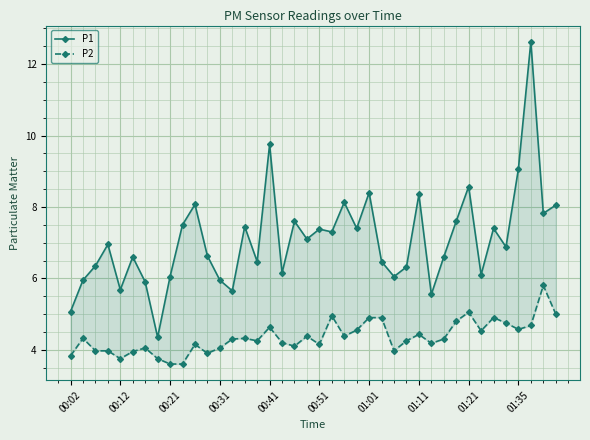

True or false: P1 and P2 cross at least once.

False